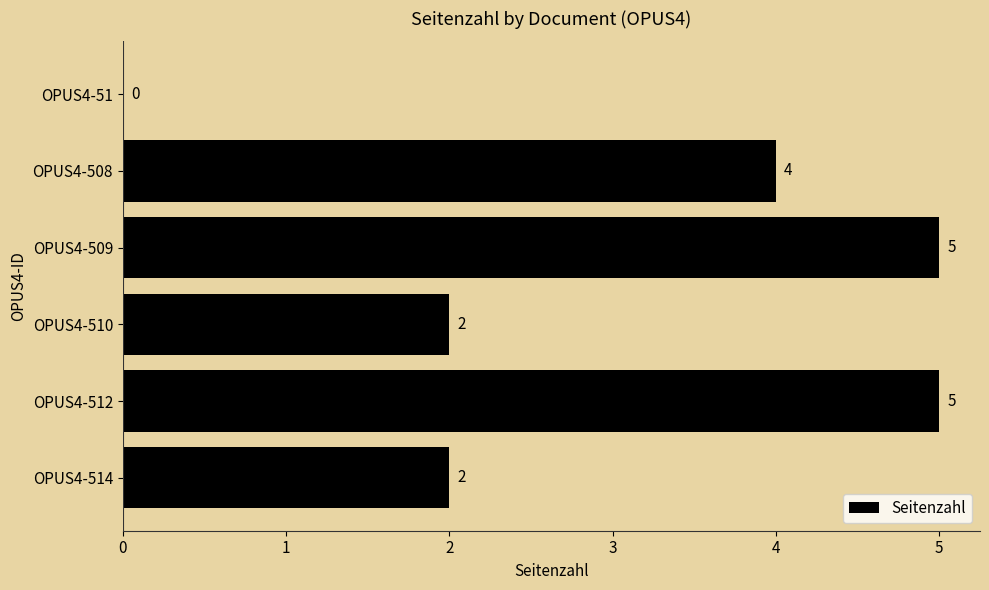

Which has a higher value, OPUS4-51 or OPUS4-509?

OPUS4-509